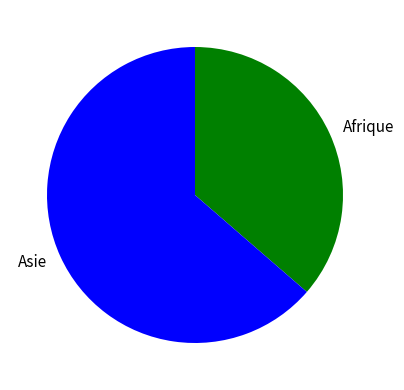

Which slice is the largest?

Asie